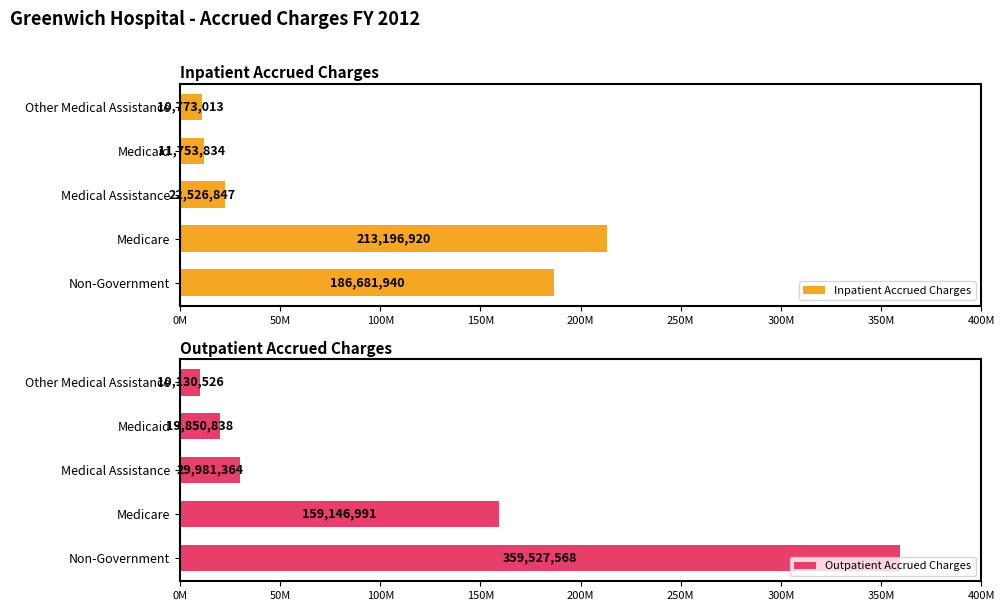

At Medicare, list the series in order from largest to smallest.

Inpatient Accrued Charges, Outpatient Accrued Charges